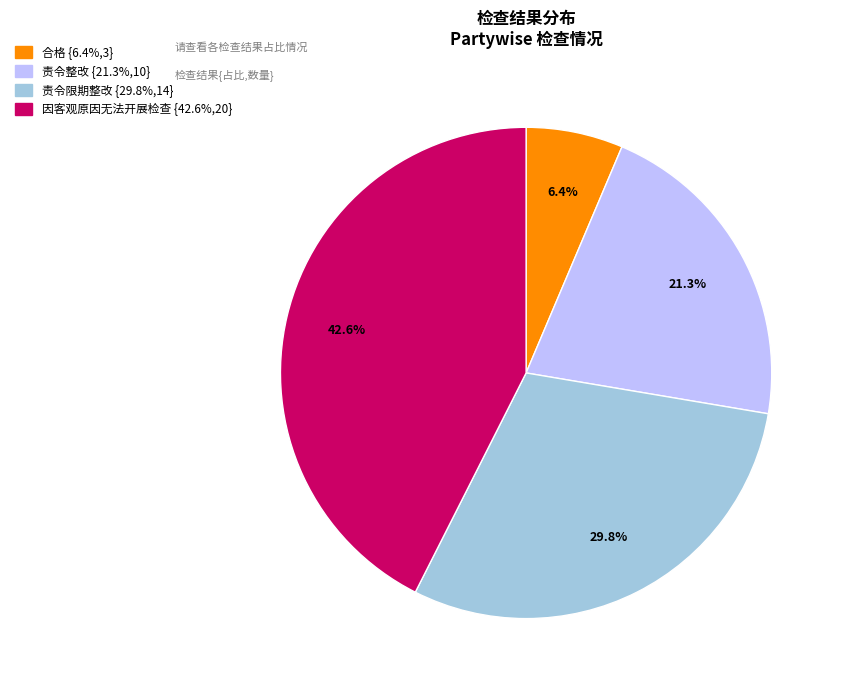

Is there any slice that represents more than half of the pie?

No